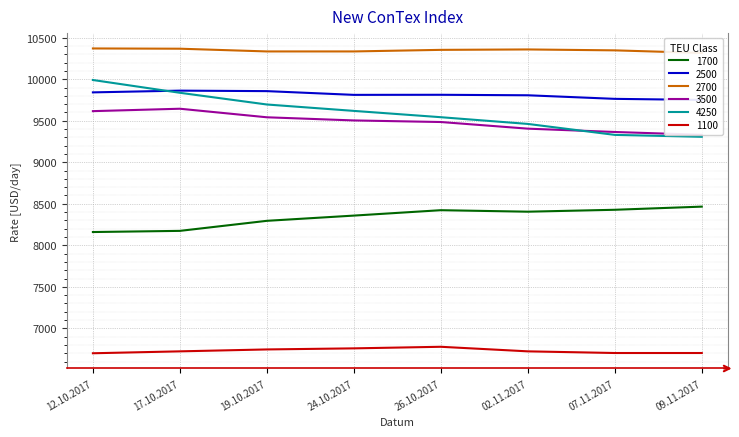

What is the minimum value for 4250?

9307